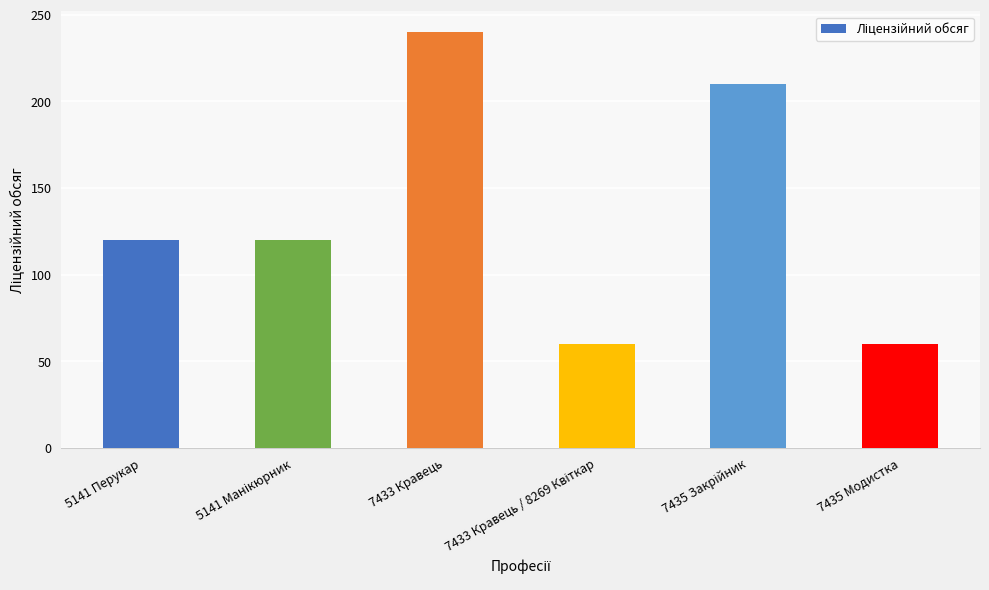

What is the difference between the maximum and minimum values?

180